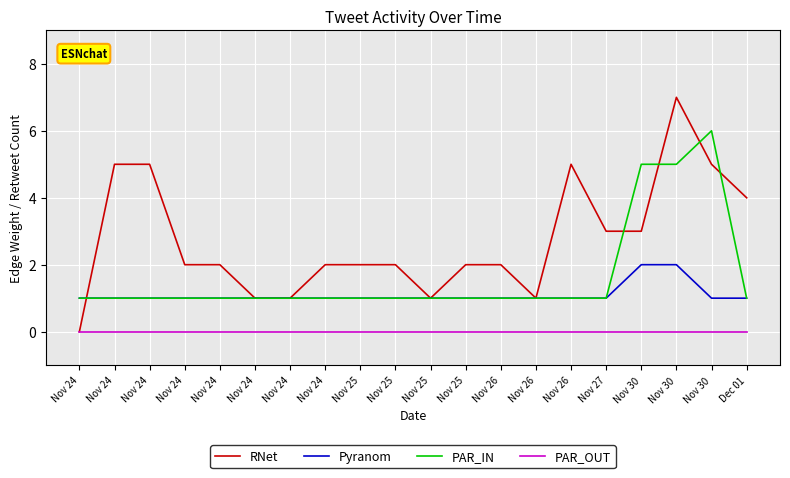

What are all the series names shown in the legend?

RNet, Pyranom, PAR_IN, PAR_OUT